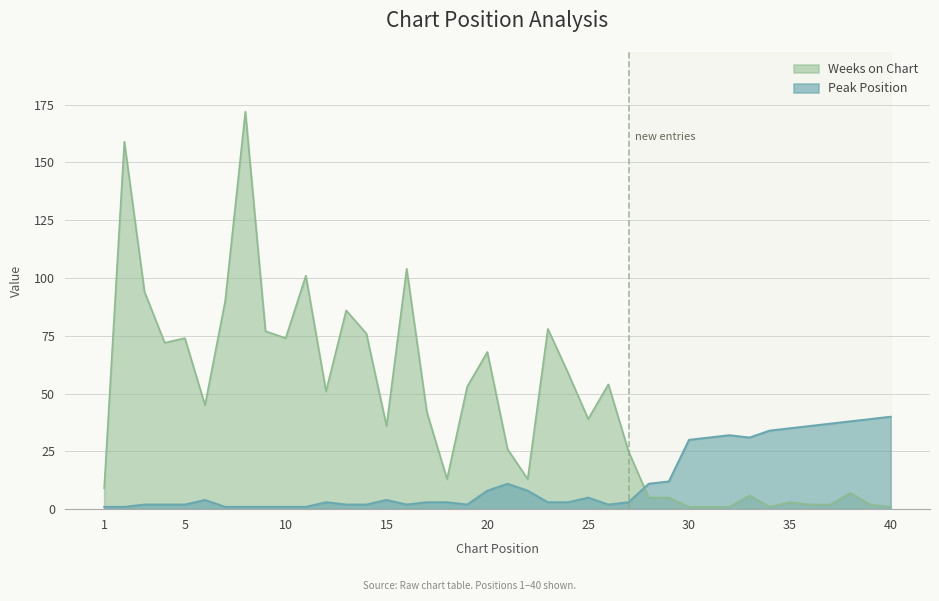

What is the difference between the second highest and minimum values in the Weeks on Chart series?

158